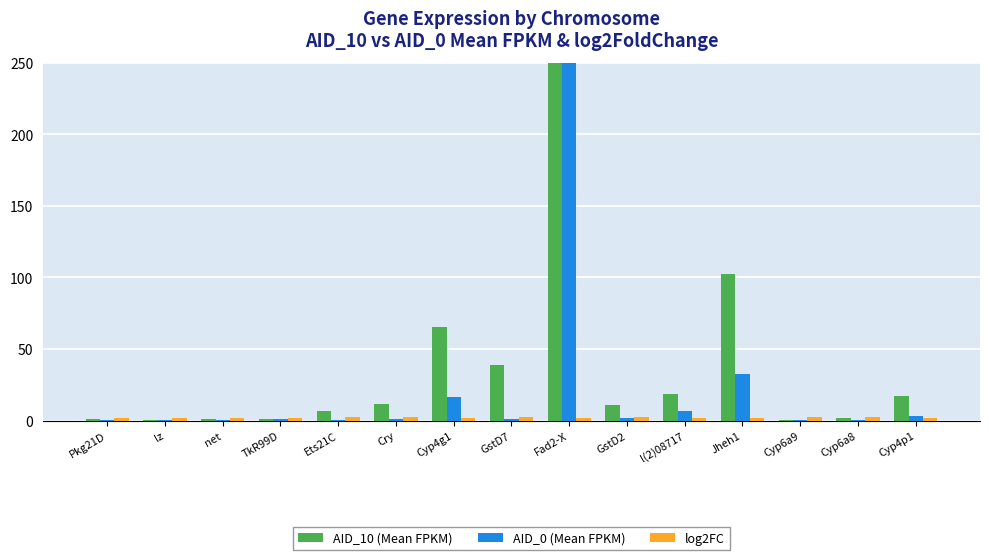

Rank the categories by AID_0 (Mean FPKM) value from lowest to highest.

Cyp6a9, Pkg21D, net, lz, Cyp6a8, Ets21C, TkR99D, Cry, GstD7, GstD2, Cyp4p1, l(2)08717, Cyp4g1, Jheh1, Fad2-X